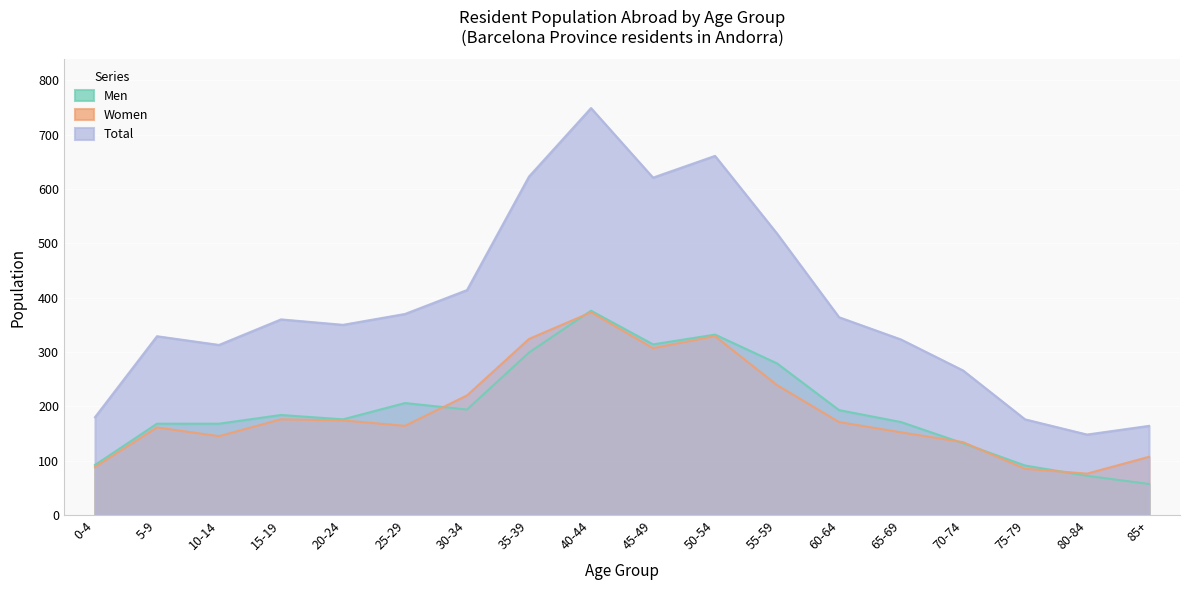

What are all the series names shown in the legend?

Men, Women, Total